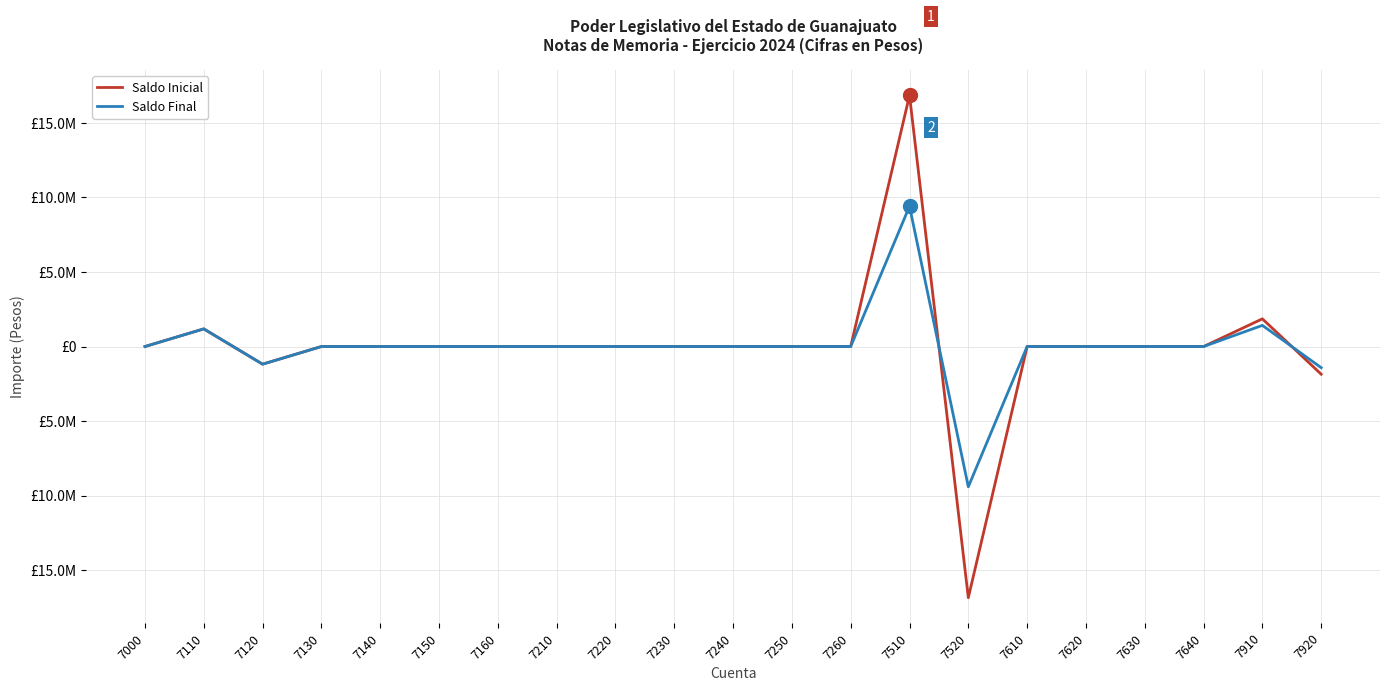

What are all the series names shown in the legend?

Saldo Inicial, Saldo Final